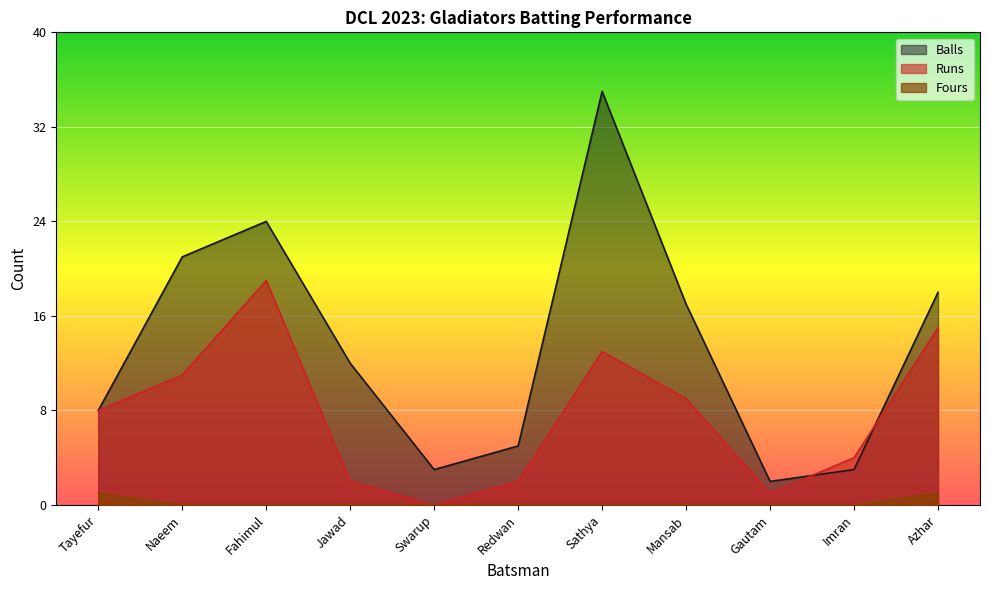

At how many categories does at least one series exceed 8?

6